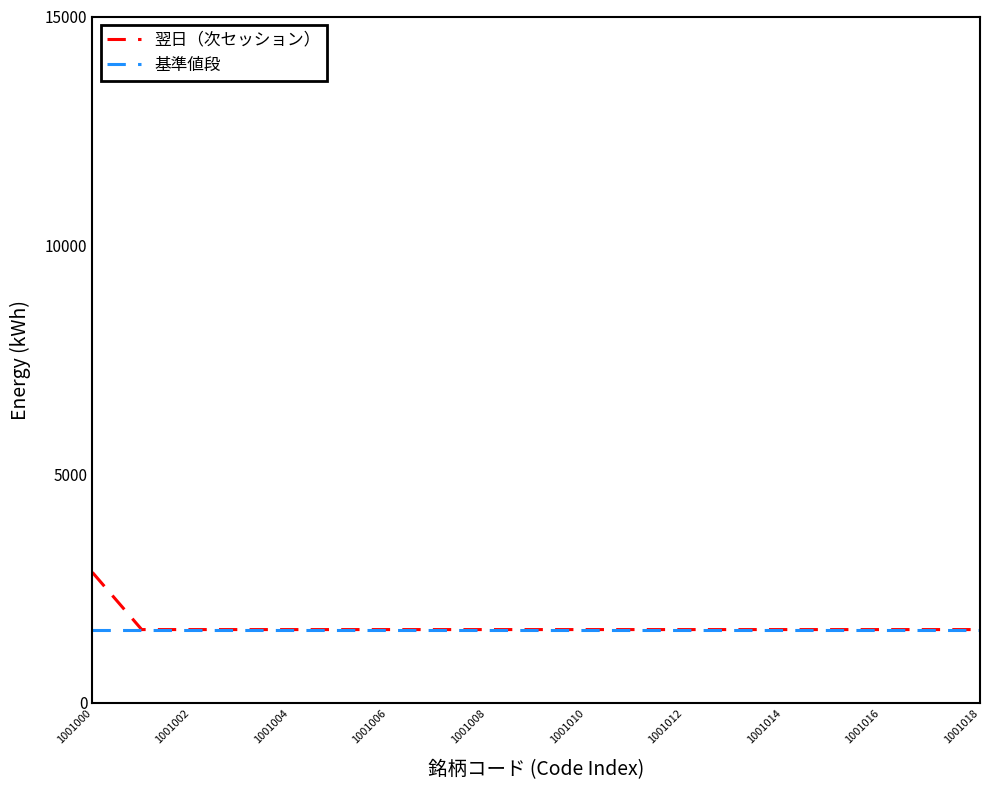

What is the difference between the maximum and minimum values in the 翌日（次セッション） series?

1250